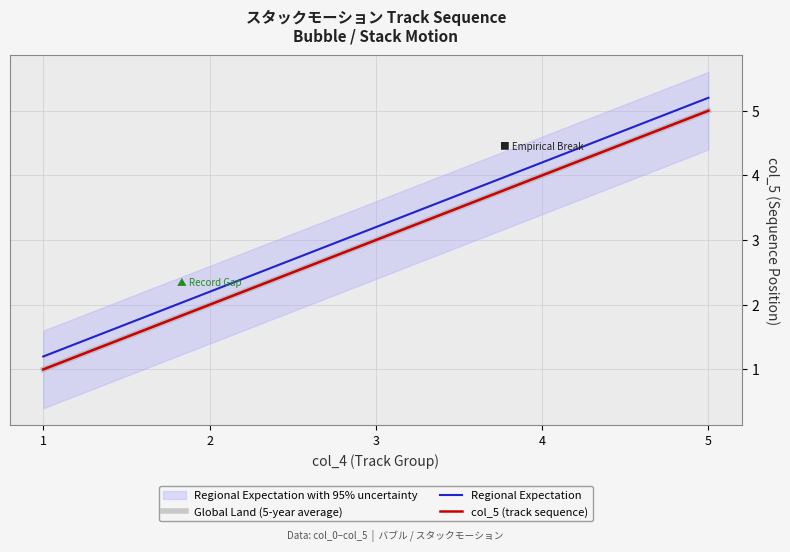

Is the value of col_5 (track sequence) at 2 greater than the value of Global Land (5-year average) at 1?

Yes